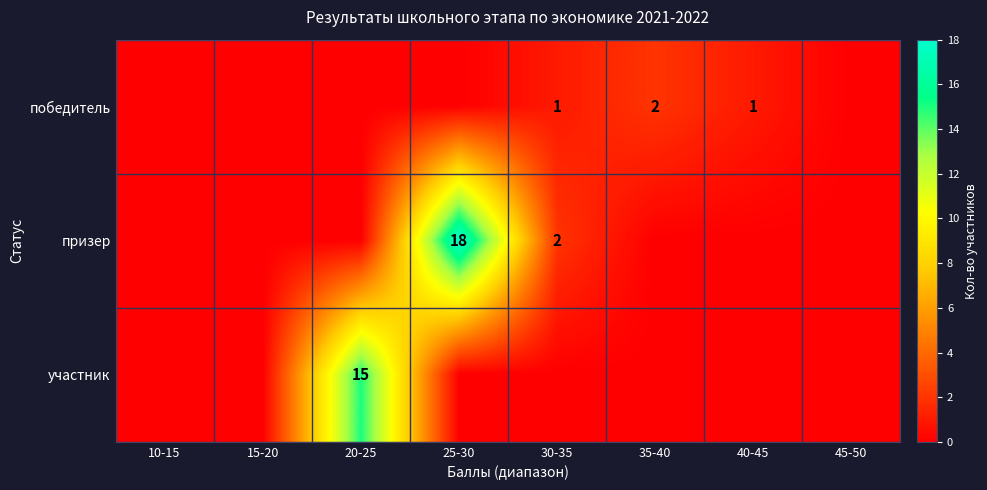

True or false: победитель has a value of 1 at 40-45.

True